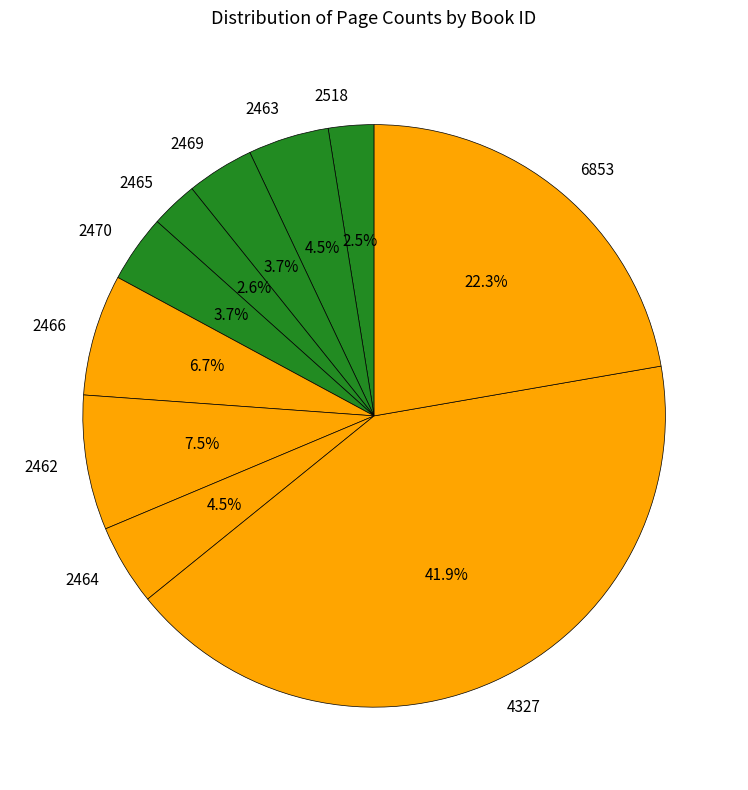

Is there any slice that represents more than half of the pie?

No